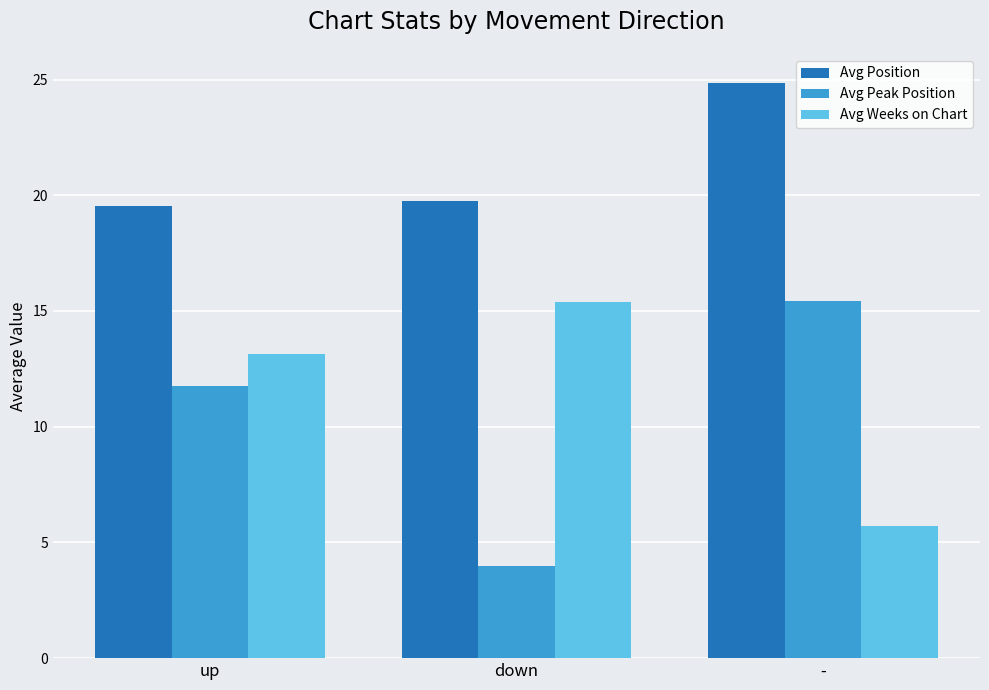

How many data points in Avg Peak Position are above 11?

2